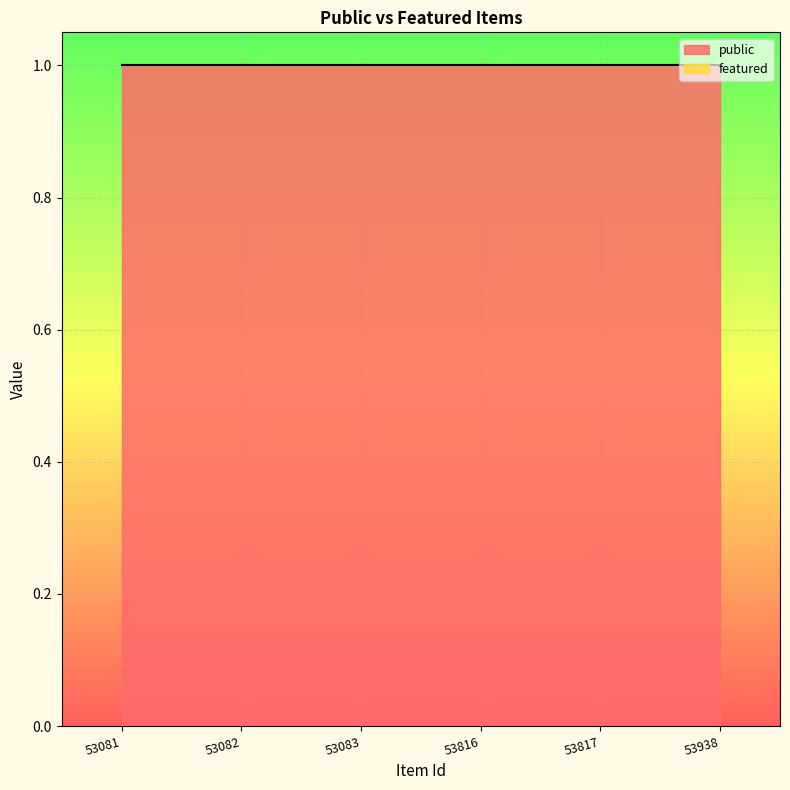

Which series has the largest range (max minus min)?

public